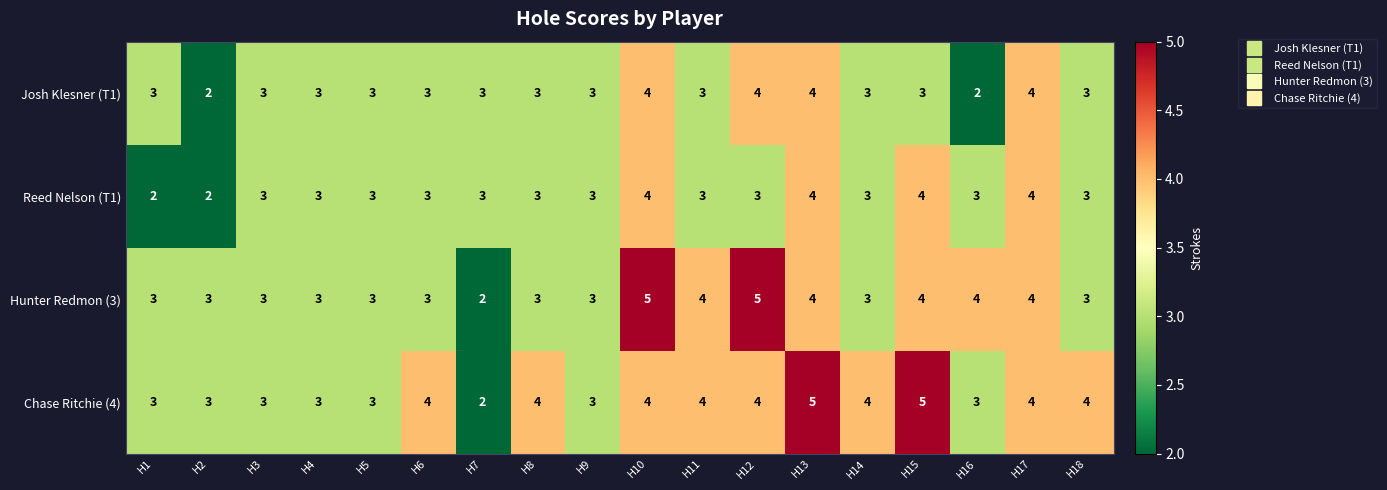

What is the sum of all Josh Klesner (T1) values?

56